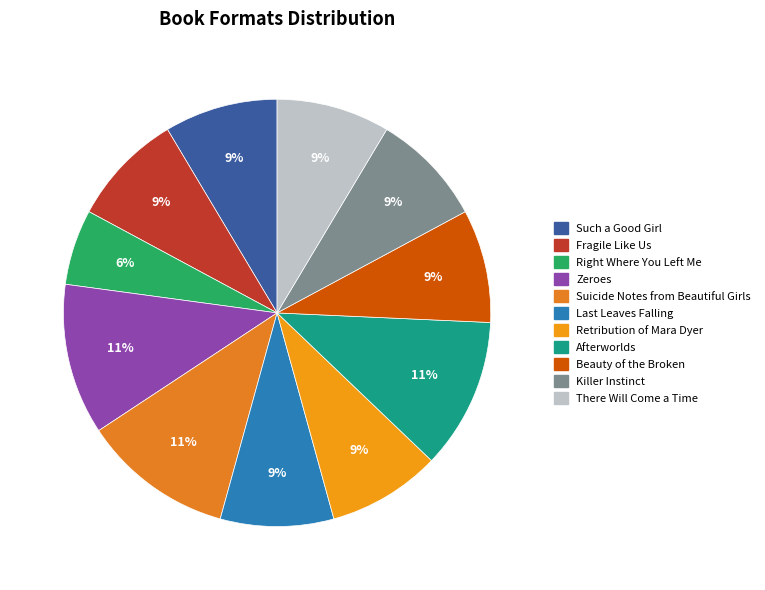

Which category has the biggest portion of the pie?

Zeroes